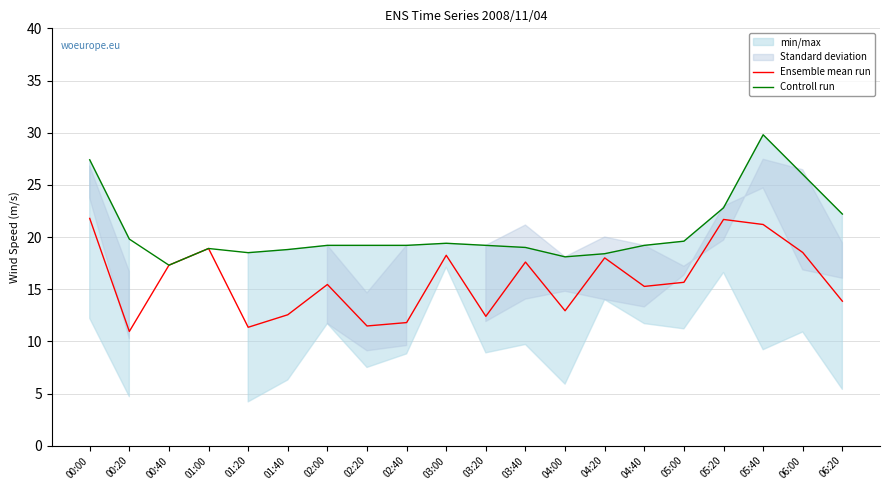

At which label is Controll run closest to 23?

05:20